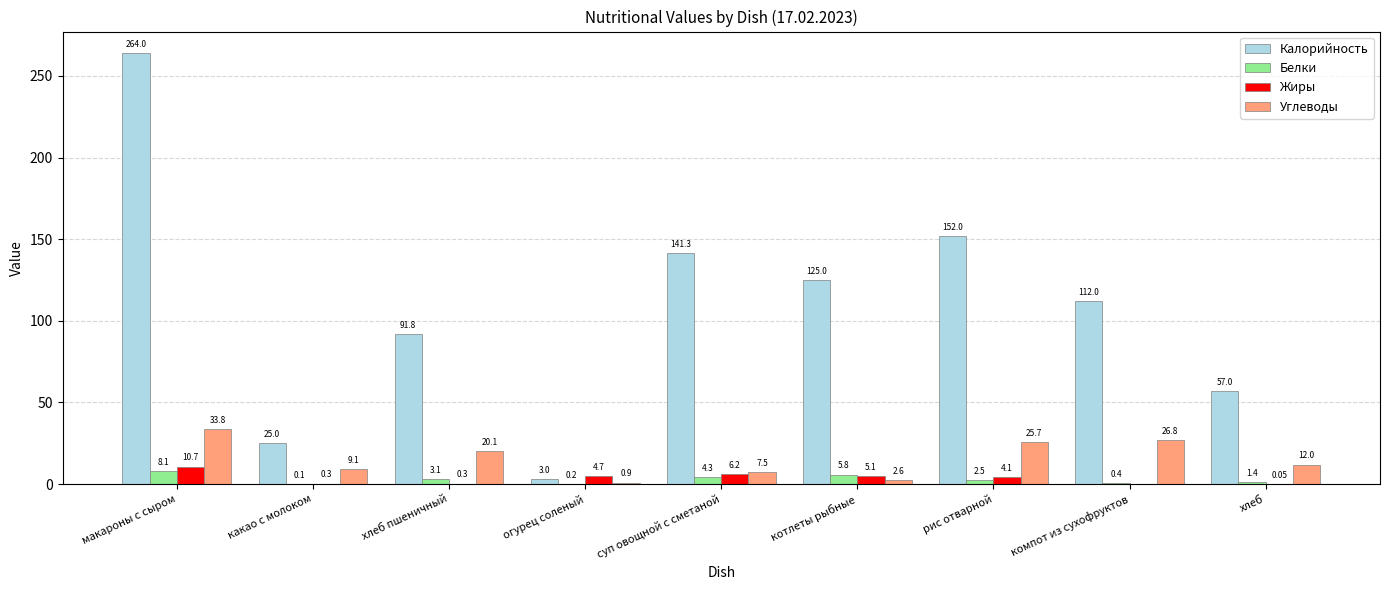

What is the sum of the Калорийность values at хлеб and какао с молоком?

82.0